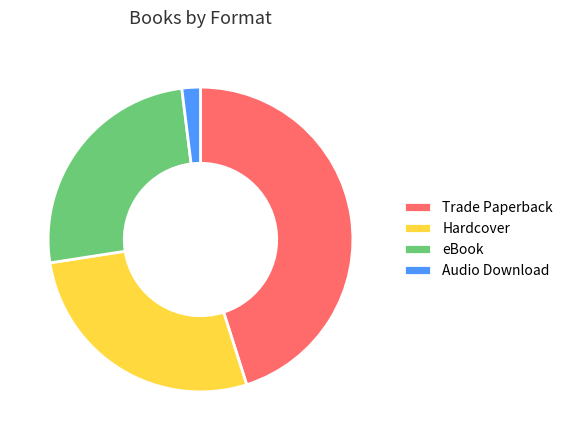

How many segments does this pie chart have?

4